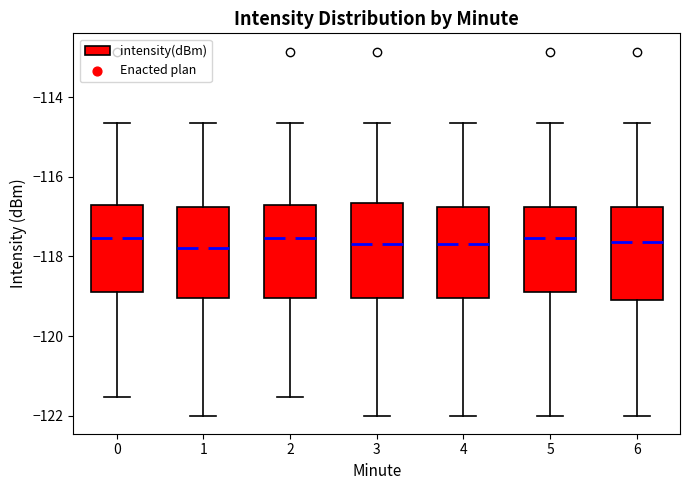

Reading left to right, read every box against the y-axis: the position of its median line, the range the box covers, and the ends of its whiskers. The values are not printed on the chart, so give them approximately, as read against the axis.

0: median -117.6, box -118.8 to -116.6, whiskers -121.6 to -114.6
1: median -117.8, box -119.0 to -116.8, whiskers -122.0 to -114.6
2: median -117.6, box -119.0 to -116.6, whiskers -121.6 to -114.6
3: median -117.6, box -119.0 to -116.6, whiskers -122.0 to -114.6
4: median -117.6, box -119.0 to -116.8, whiskers -122.0 to -114.6
5: median -117.6, box -119.0 to -116.8, whiskers -122.0 to -114.6
6: median -117.6, box -119.0 to -116.8, whiskers -122.0 to -114.6